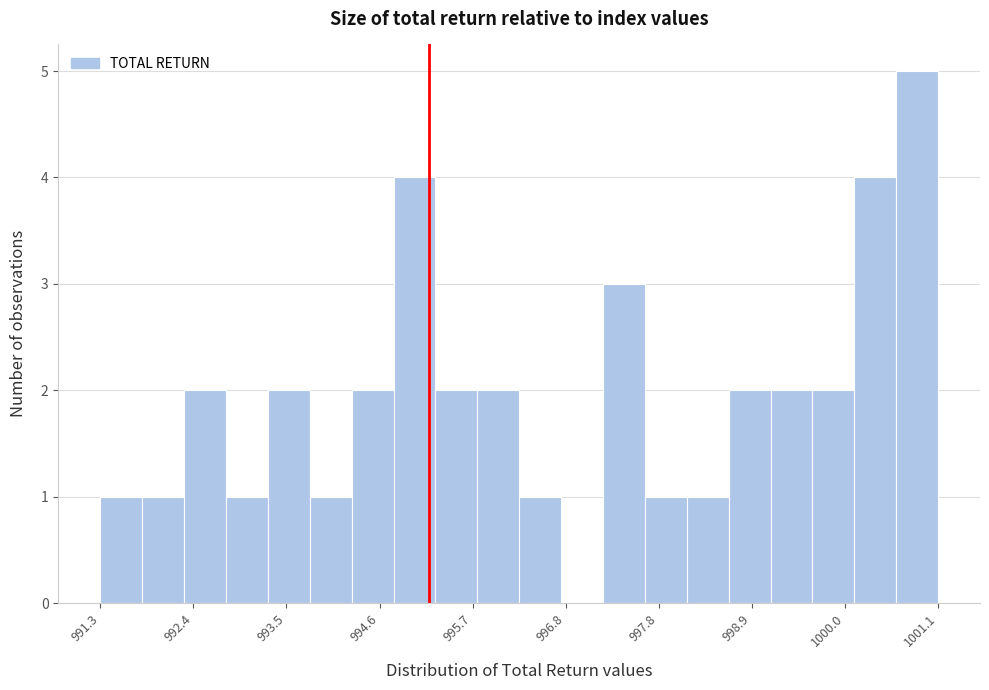

Read against the x-axis, roughly where is the centre of the tallest bar?

1000.8